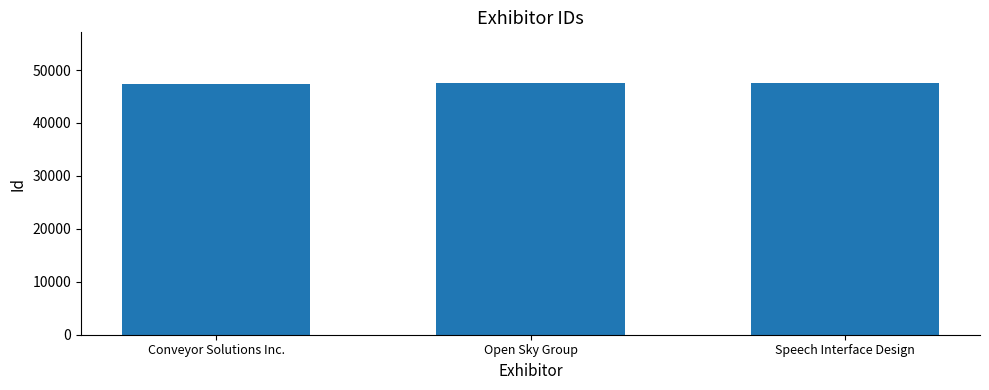

What position from the right is Speech Interface Design?

1